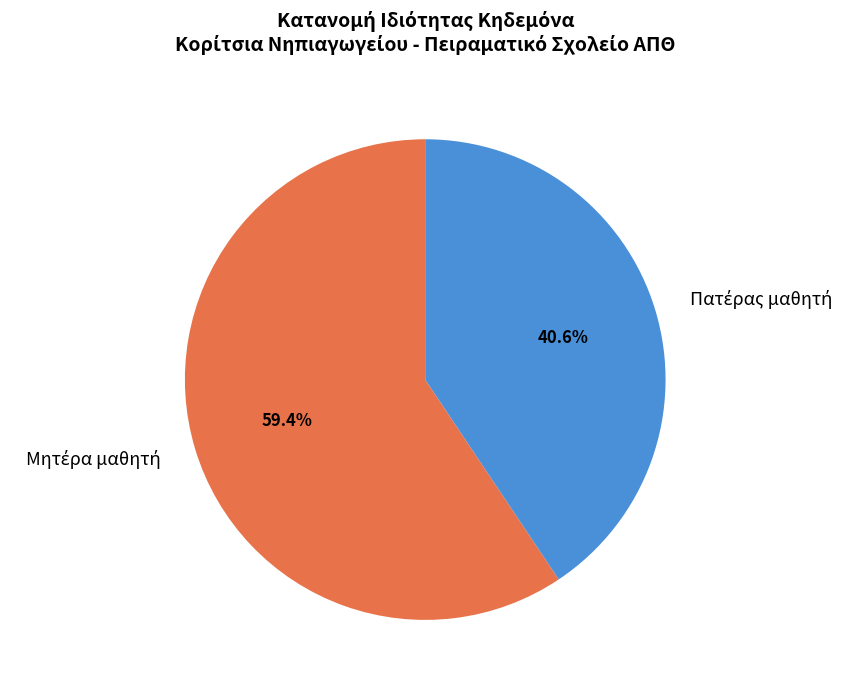

Is there a majority slice in this chart?

Yes